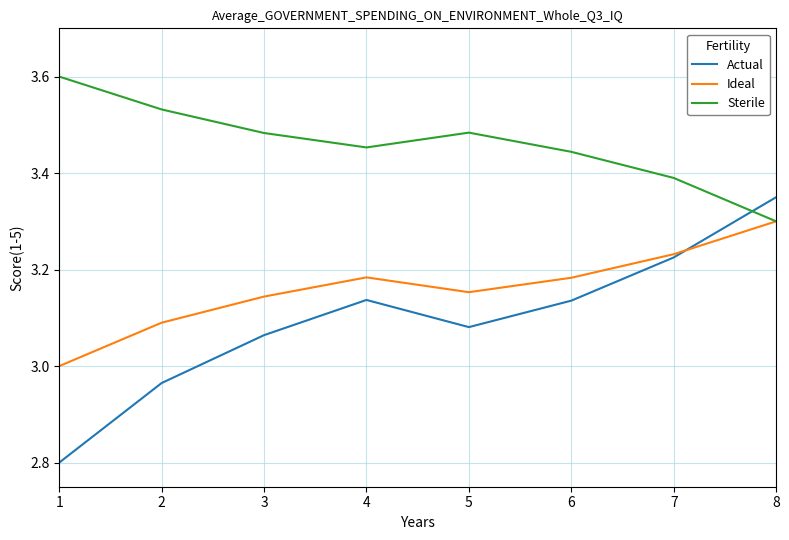

What is the spread (max minus min) of values at 3?

0.4